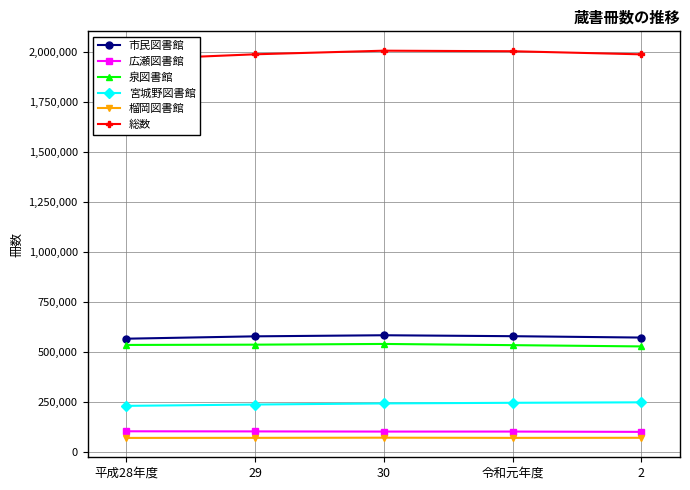

At which category is the sum across all series the highest?

30